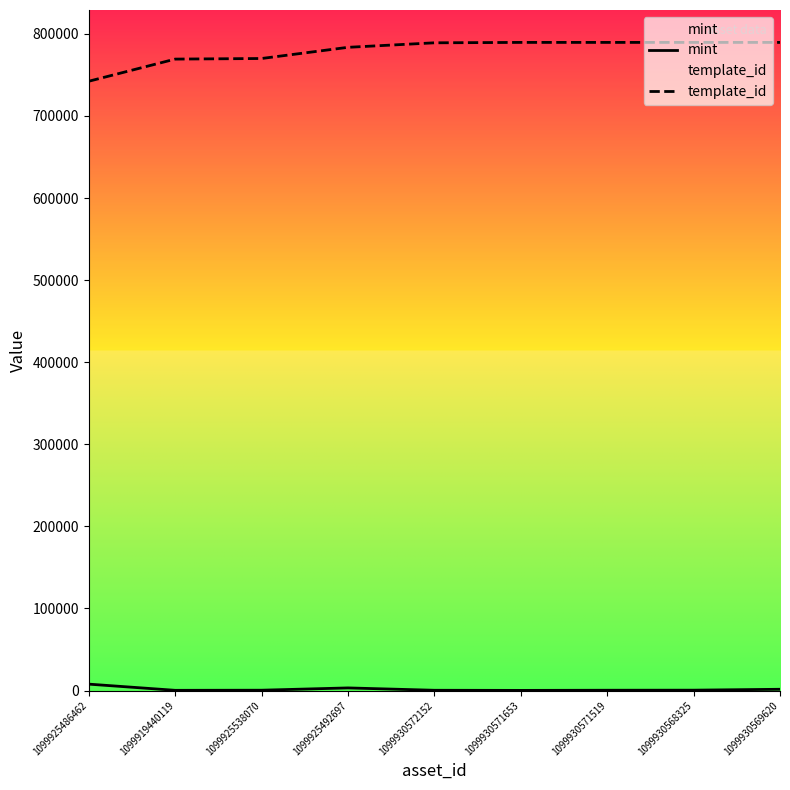

What is the average value of the template_id series?

779223